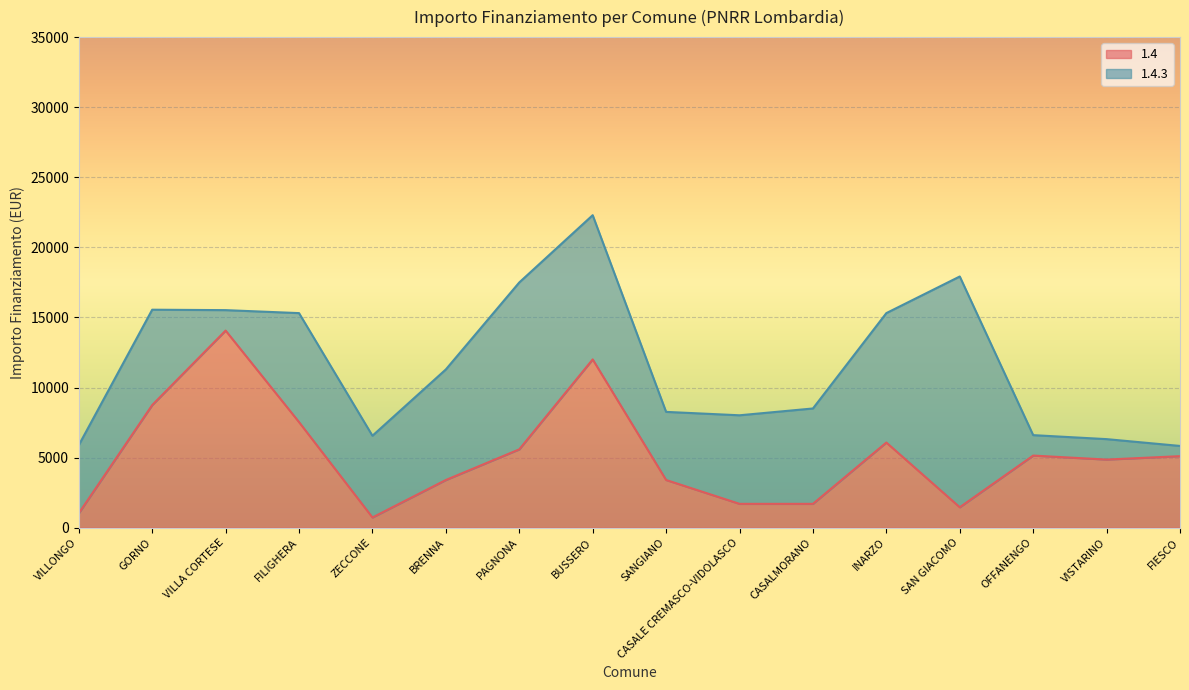

Rank the categories by value from highest to lowest.

VILLA CORTESE, BUSSERO, GORNO, FILIGHERA, INARZO, PAGNONA, OFFANENGO, FIESCO, VISTARINO, BRENNA, SANGIANO, CASALE CREMASCO-VIDOLASCO, CASALMORANO, SAN GIACOMO, VILLONGO, ZECCONE